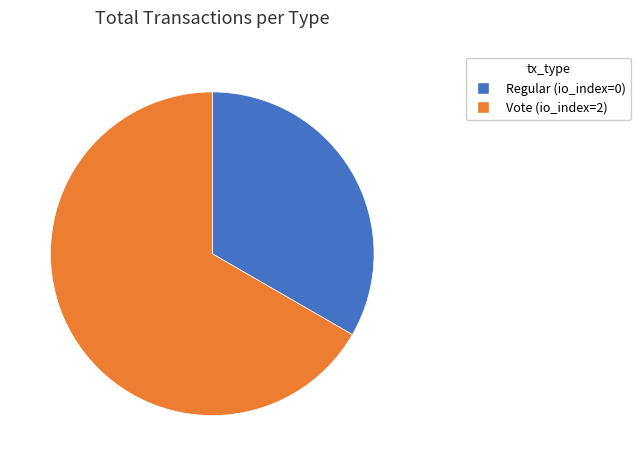

What is the ratio of the value at Regular (io_index=0) to the value at Vote (io_index=2)?

0.5